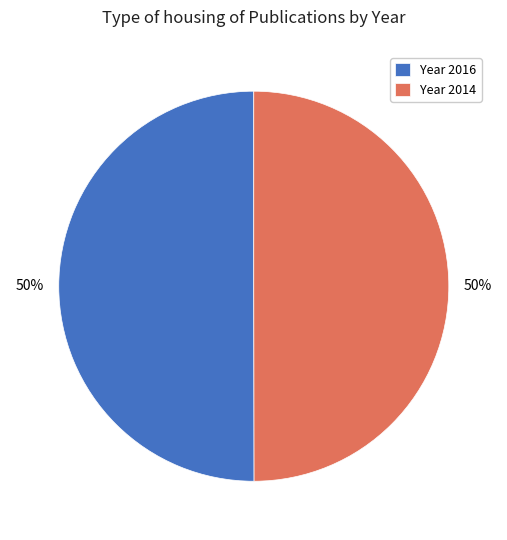

To the nearest percent, what is the average slice percentage?

50%